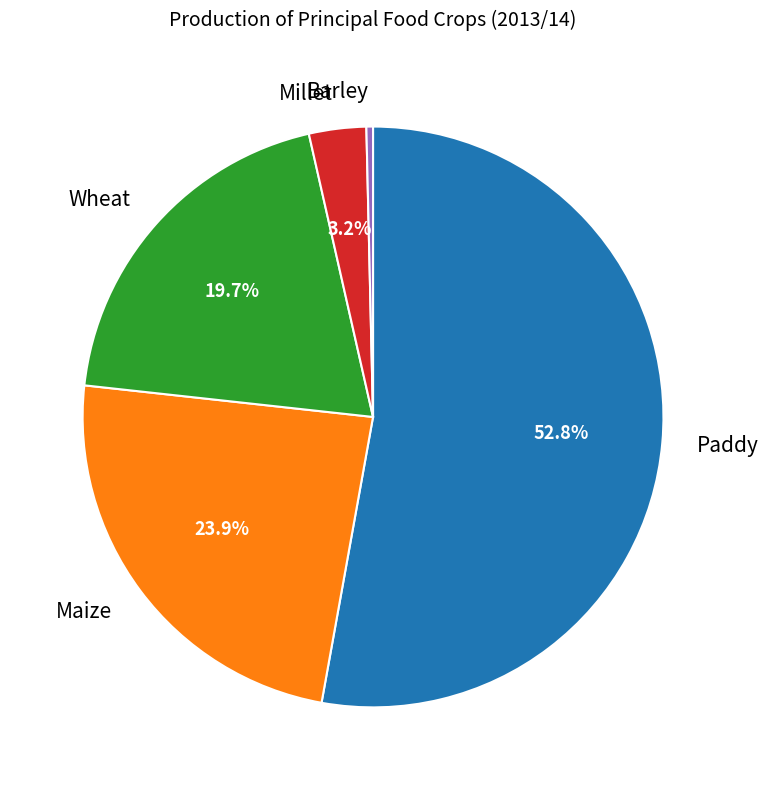

To the nearest percent, what percentage of the pie is Paddy?

53%